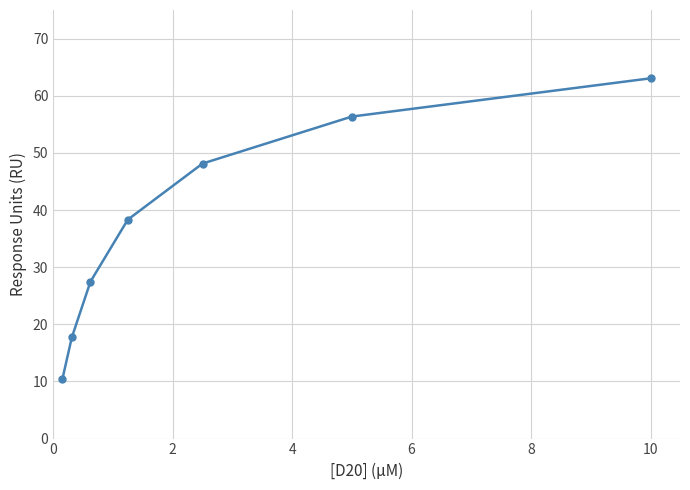

How many lines are shown in the chart?

1